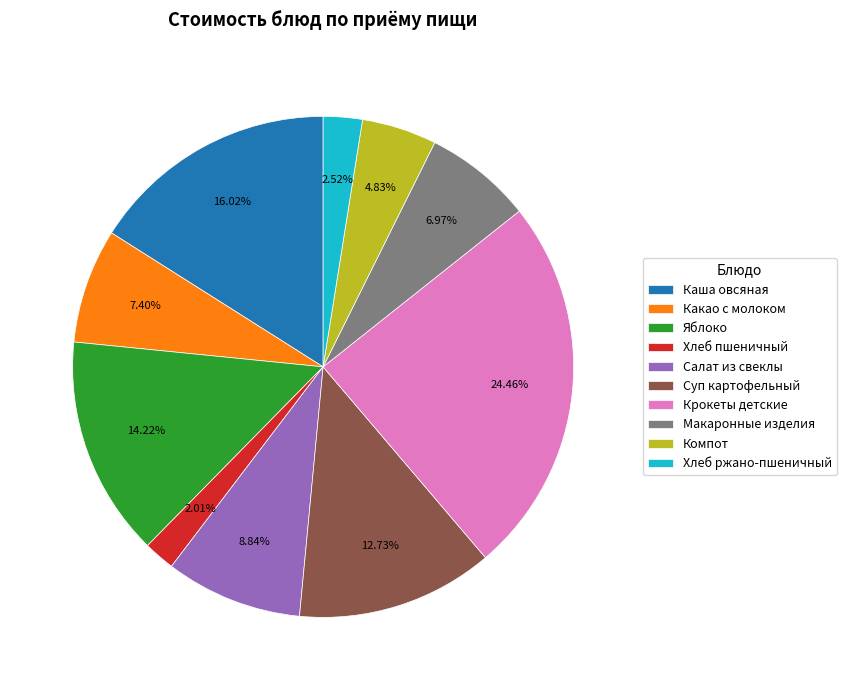

To the nearest percent, what is the average slice percentage?

10%